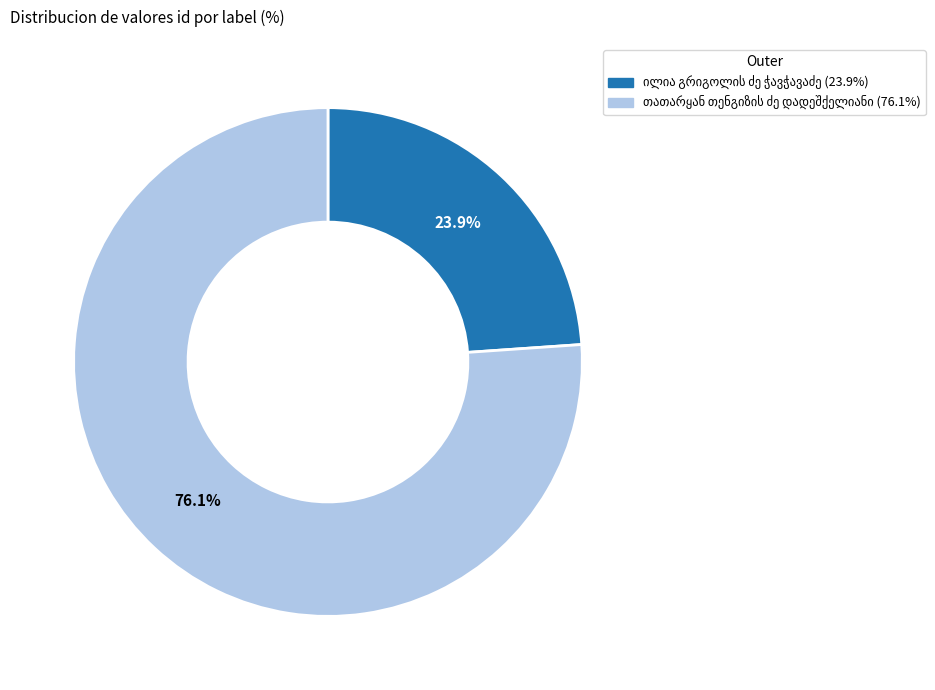

Does any single category account for the majority?

Yes